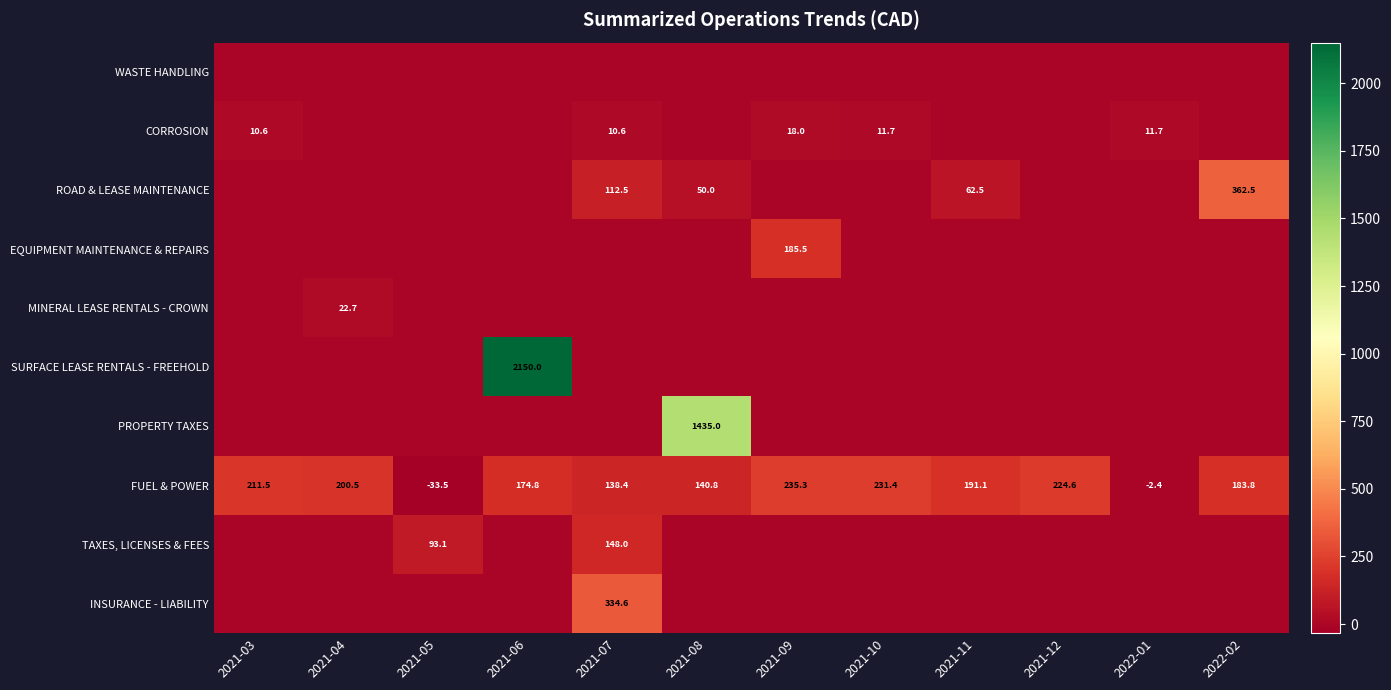

At which category is the sum across all series the highest?

2021-06